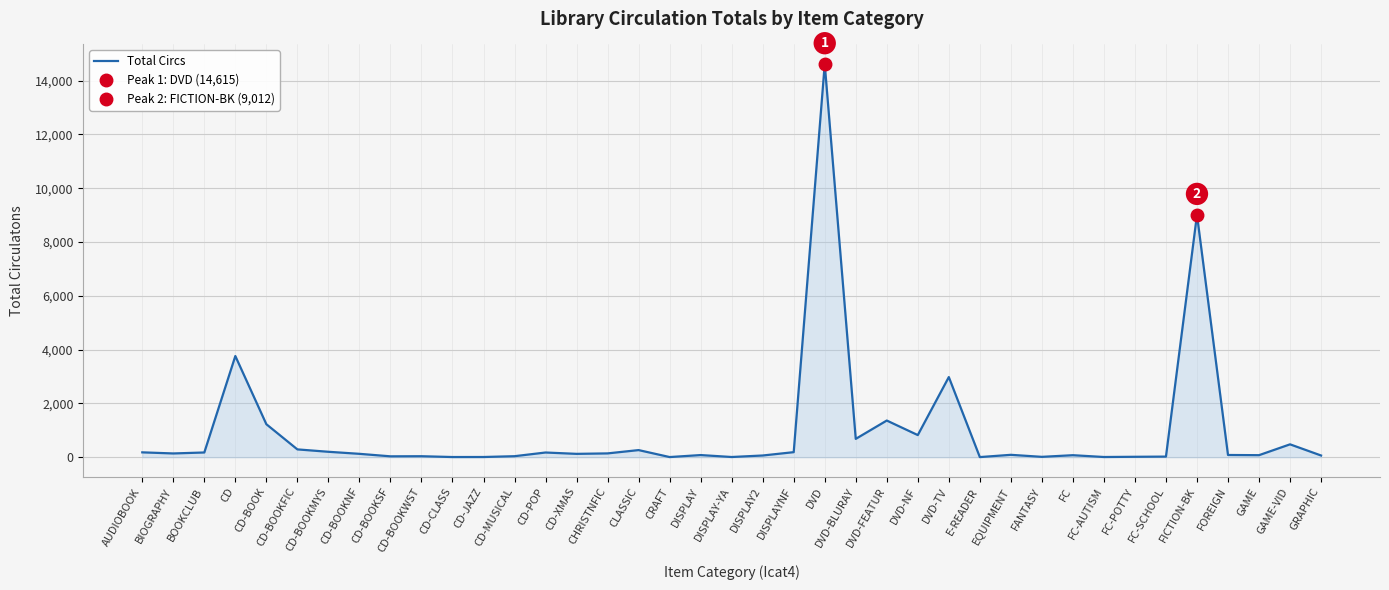

Which label corresponds to the largest value in the chart?

DVD